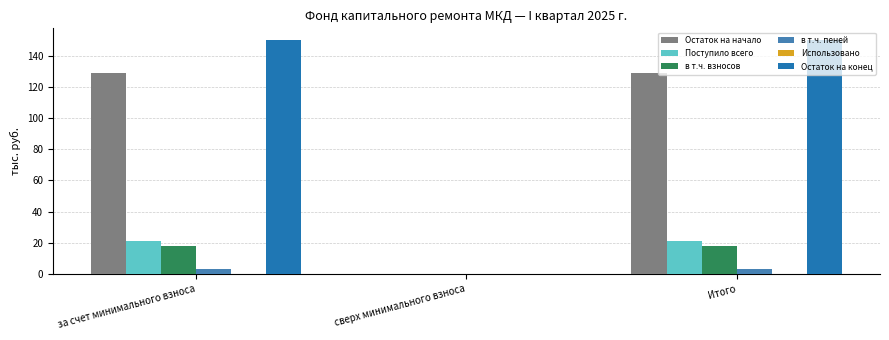

What is the sum of all в т.ч. взносов values?

35.4